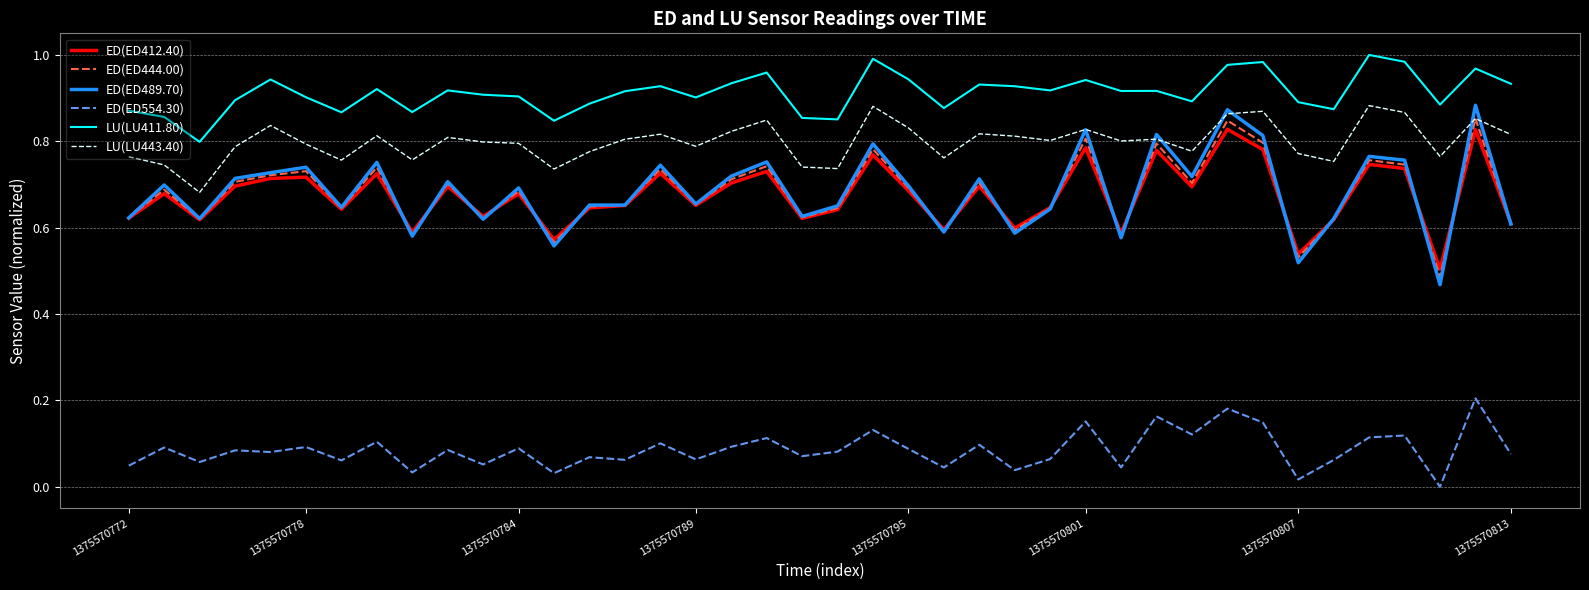

In ED(ED444.00), how many points are lower than both neighbors (excluding endpoints)?

13